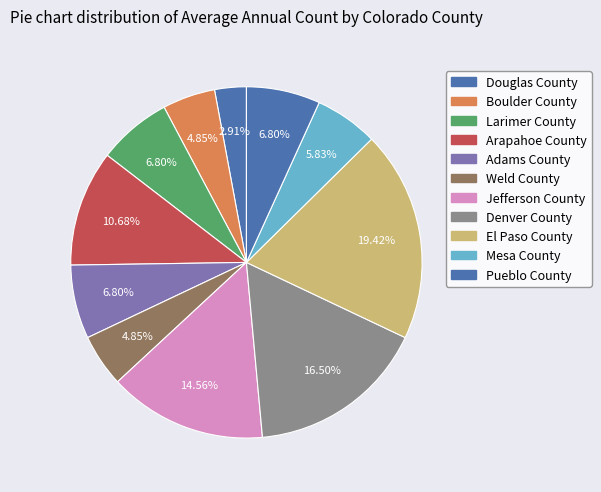

How many segments does this pie chart have?

11